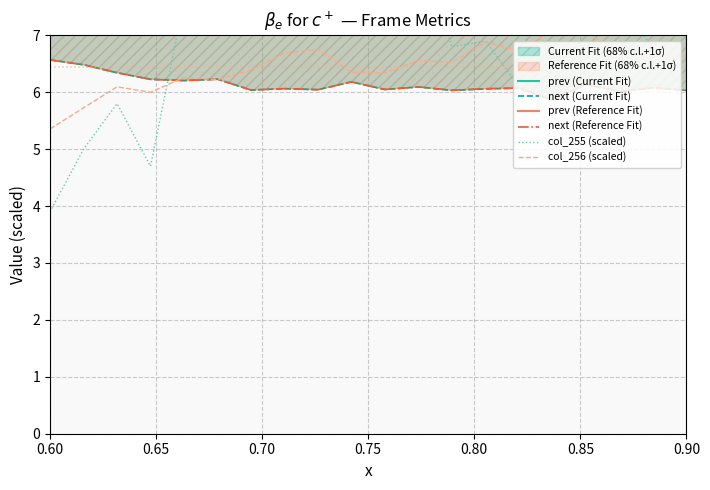

How many intersections are there between col_255 (scaled) and col_256 (scaled)?

4